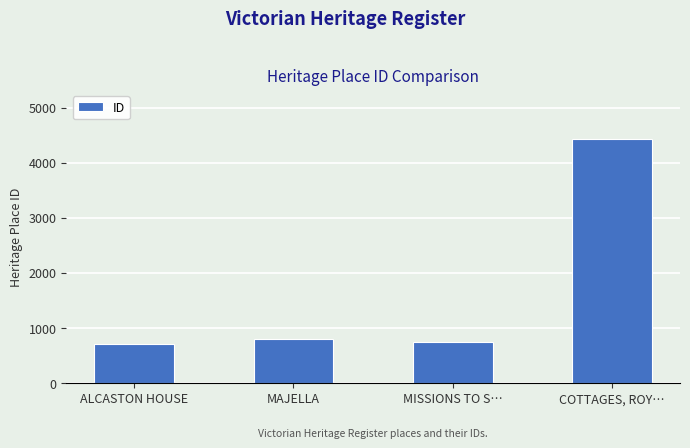

Are the bars horizontal?

No